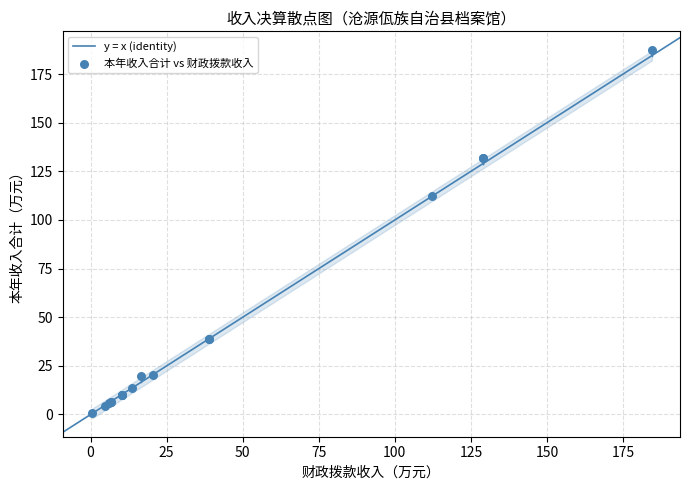

What Y value in the scatter plot is closest to 94?

112.3